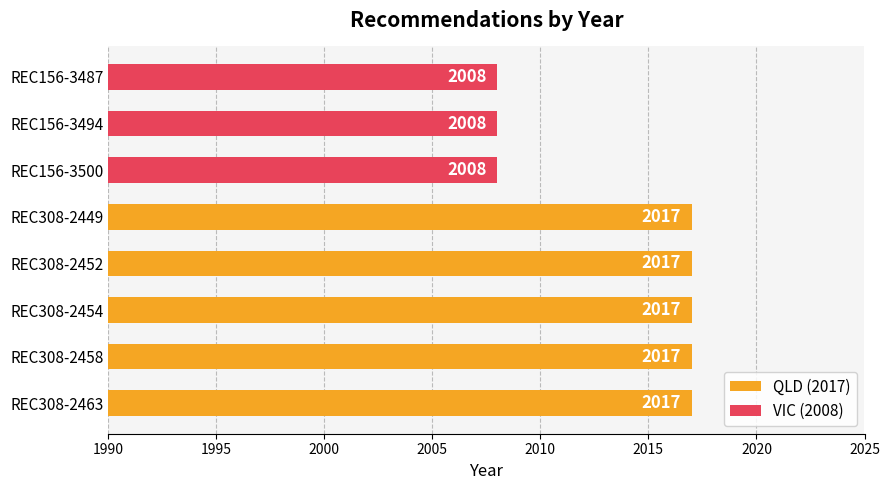

What is the minimum value shown in the chart?

2008